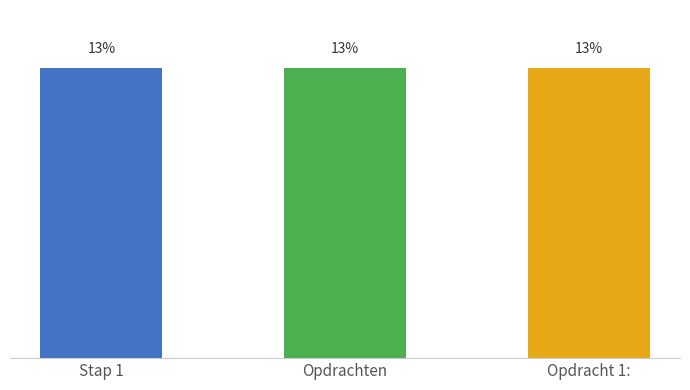

Reading left to right, extract all data points from this chart.

12.5	12.5	12.5